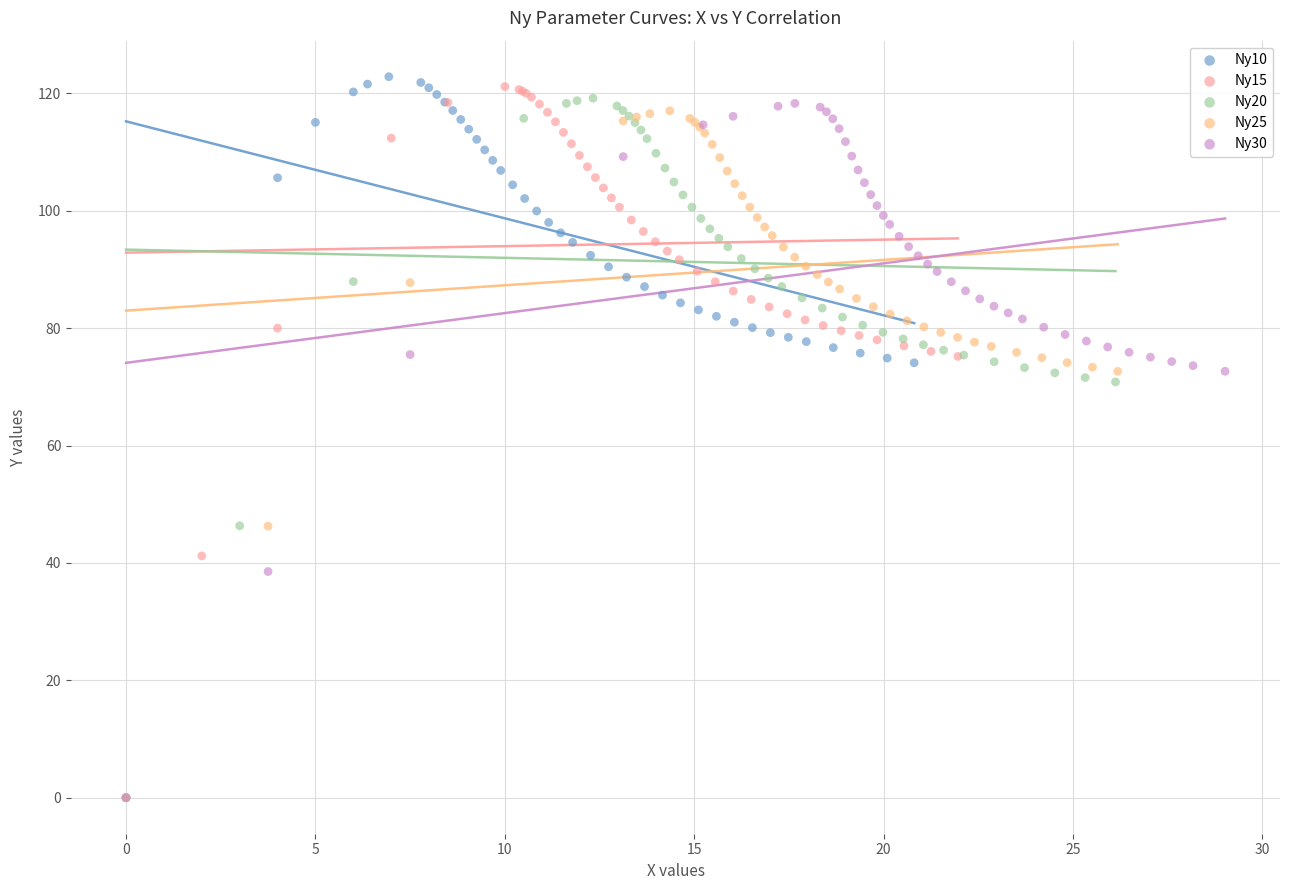

What are all the series names shown in the legend?

Ny10, Ny15, Ny20, Ny25, Ny30